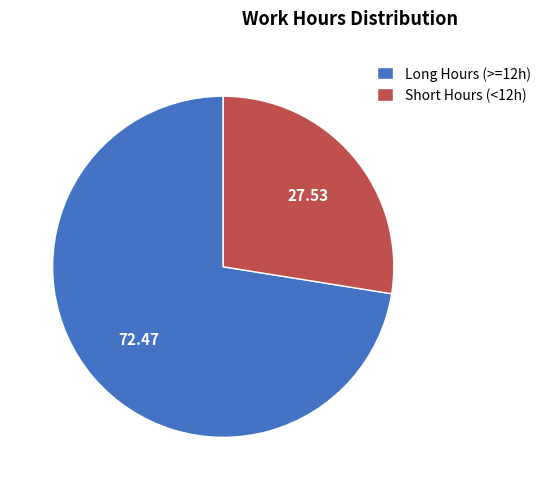

Combined, do Short Hours (<12h) and Long Hours (>=12h) account for over 50%?

Yes